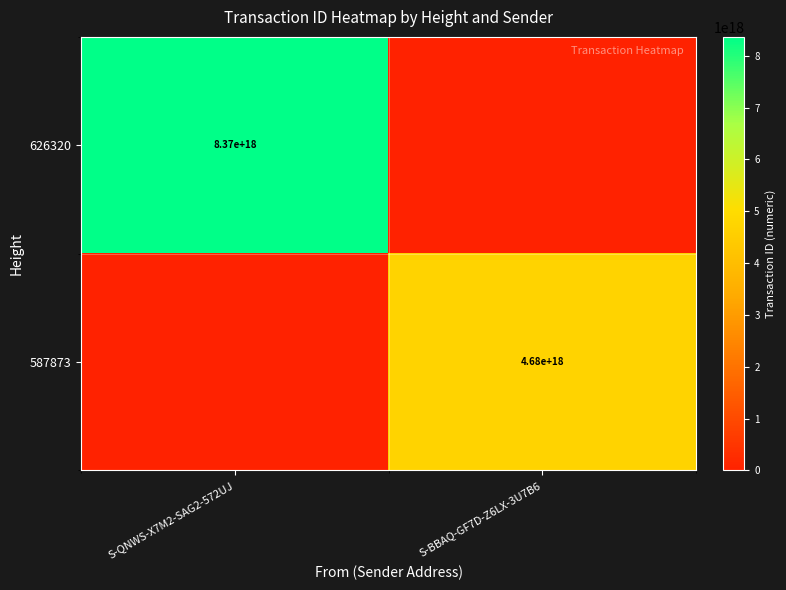

The value of 626320 at S-QNWS-X7M2-SAG2-572UJ is 2247412681369742592. True or false?

False